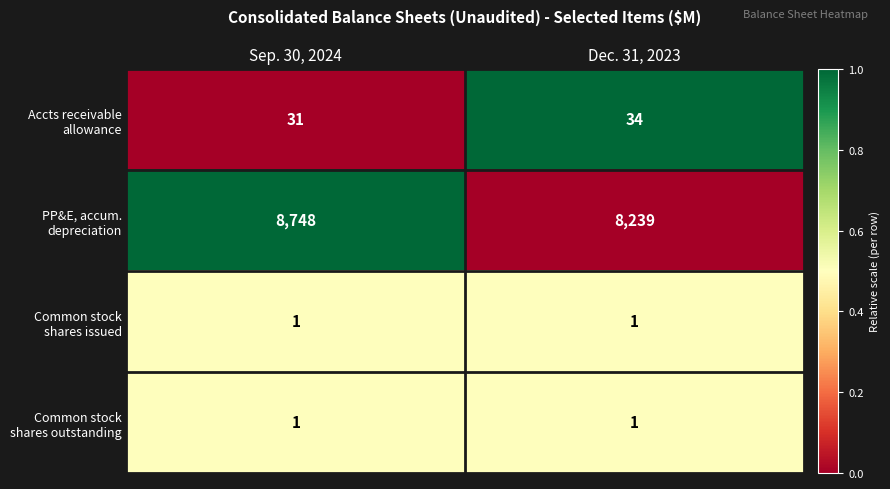

What is the difference between the highest and lowest values at Sep. 30, 2024?

8747